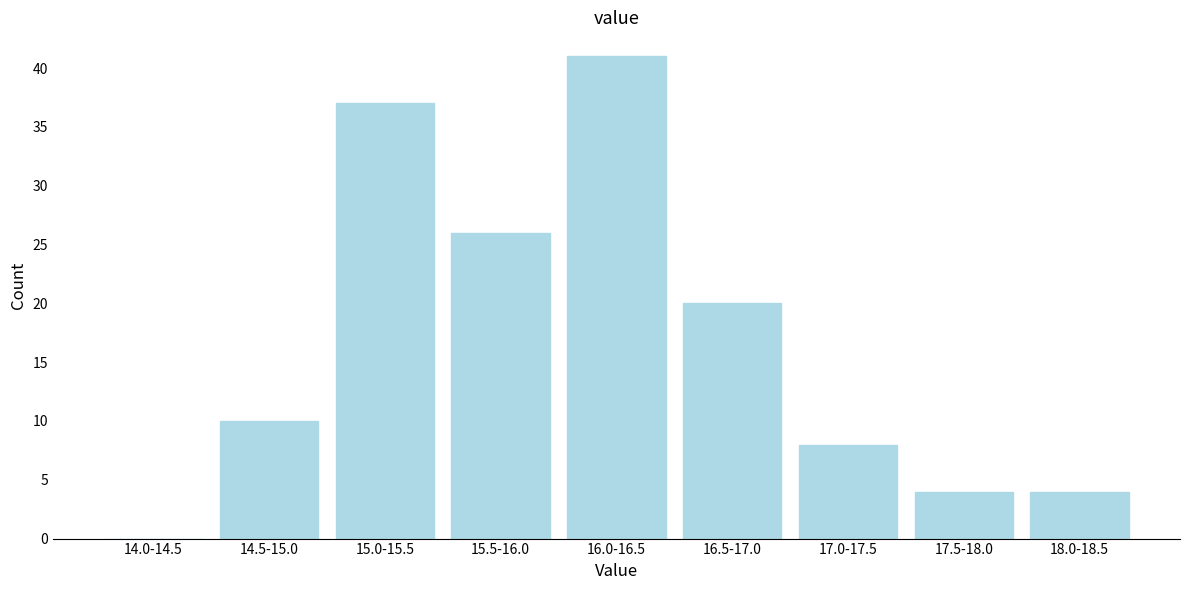

Reading right to left, transcribe all the data shown in this chart.

18.0-18.5=4	17.5-18.0=4	17.0-17.5=8	16.5-17.0=20	16.0-16.5=41	15.5-16.0=26	15.0-15.5=37	14.5-15.0=10	14.0-14.5=0